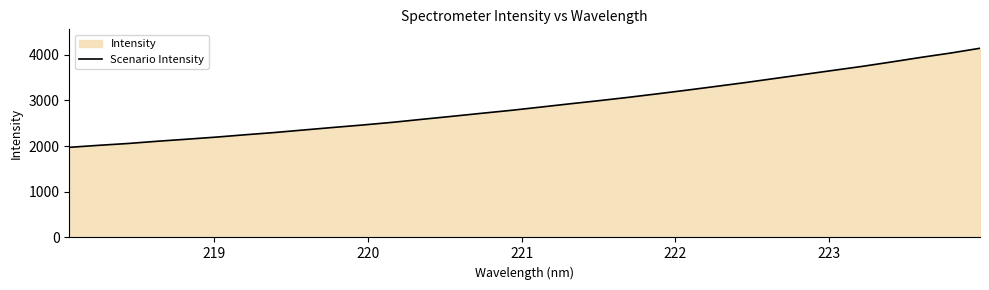

How many values exceed 2849?

16